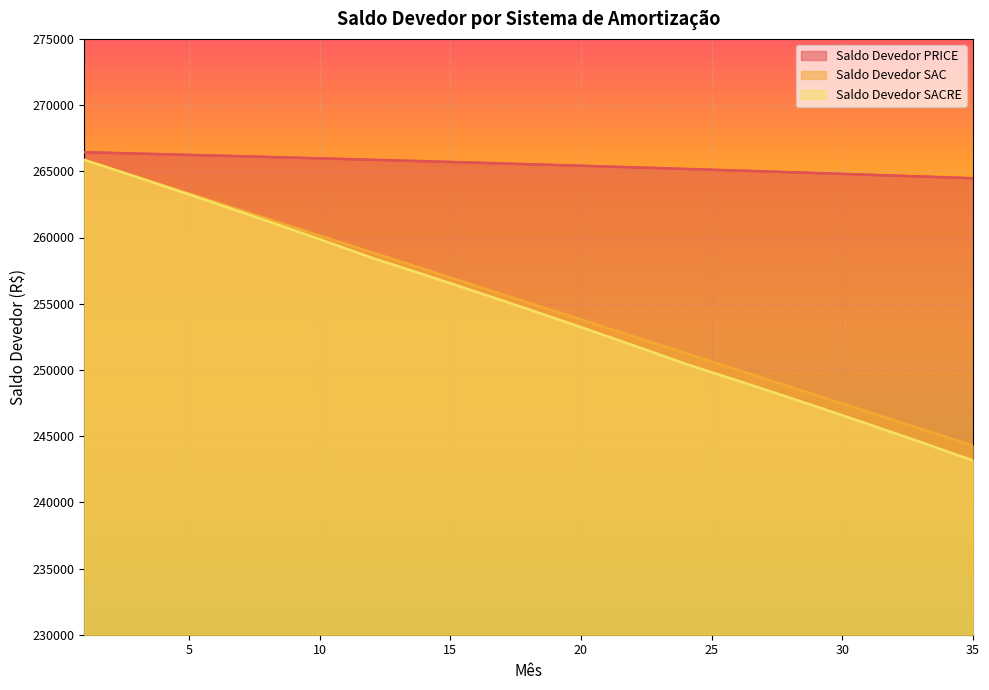

True or false: Saldo Devedor PRICE and Saldo Devedor SAC intersect in this chart.

False